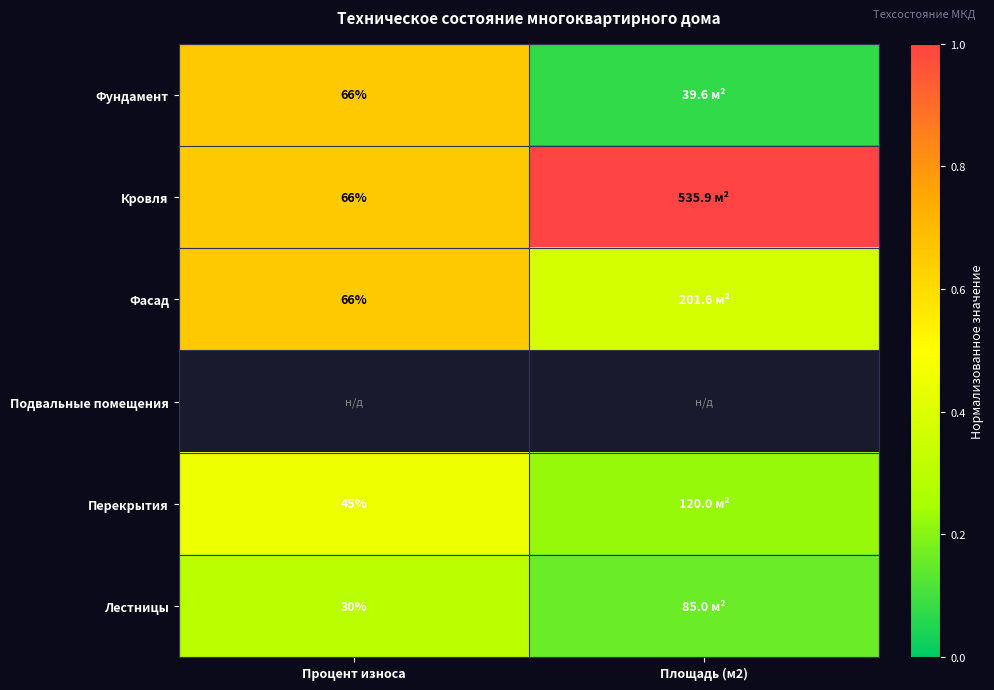

Rank the series at Площадь (м2) from lowest to highest value.

Фундамент, Лестницы, Перекрытия, Фасад, Кровля, Подвальные помещения